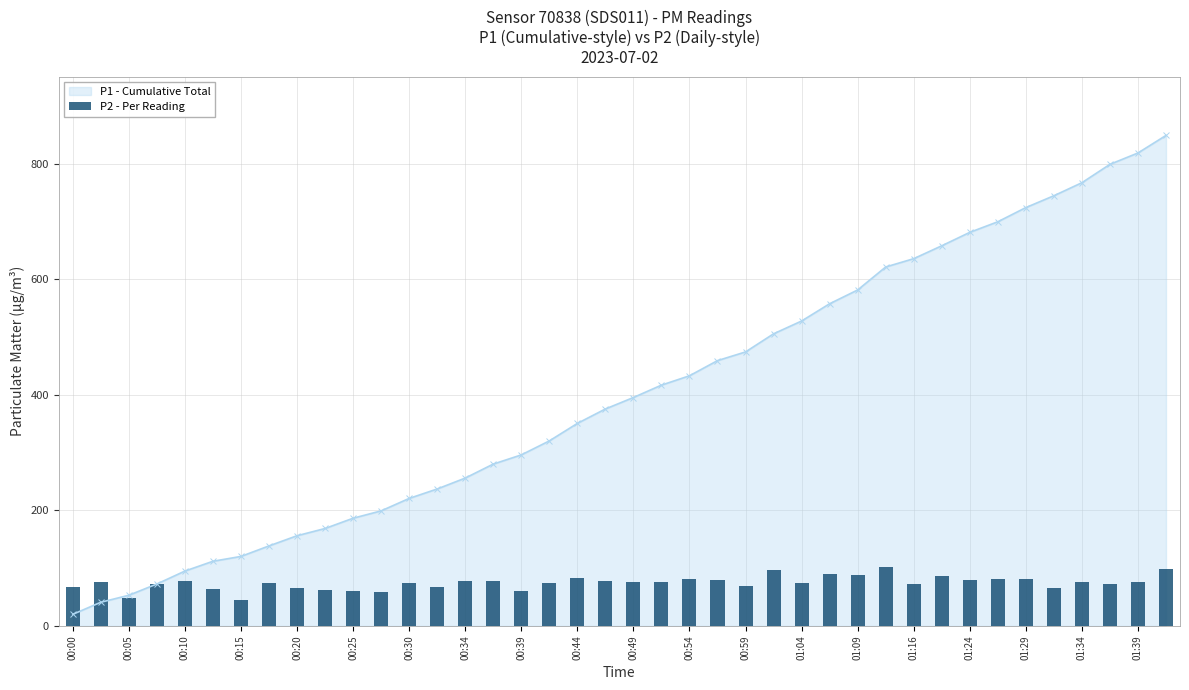

Which category has the lowest value in the P1 - Cumulative Total series?

00:00